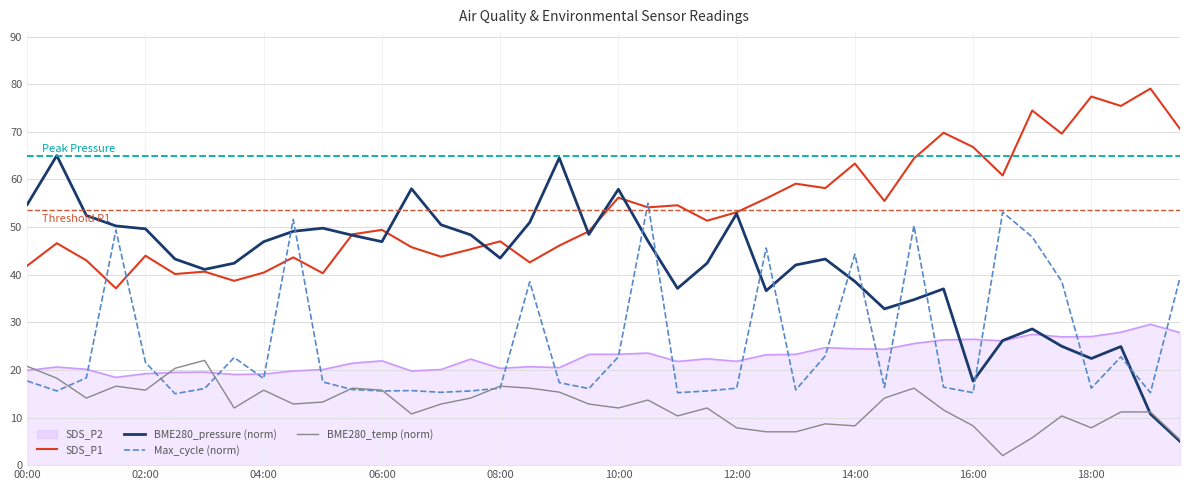

Rank the series by their maximum value, from lowest to highest.

BME280_temp (norm), SDS_P2, Max_cycle (norm), BME280_pressure (norm), SDS_P1